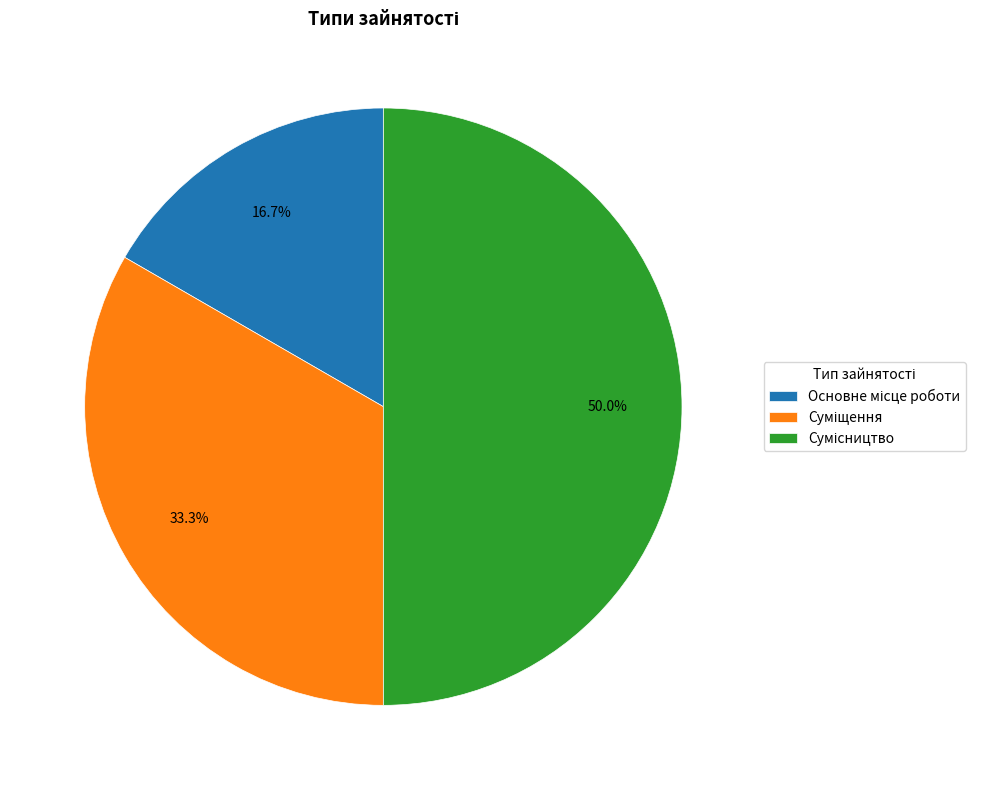

Which slice is the smallest?

Основне місце роботи